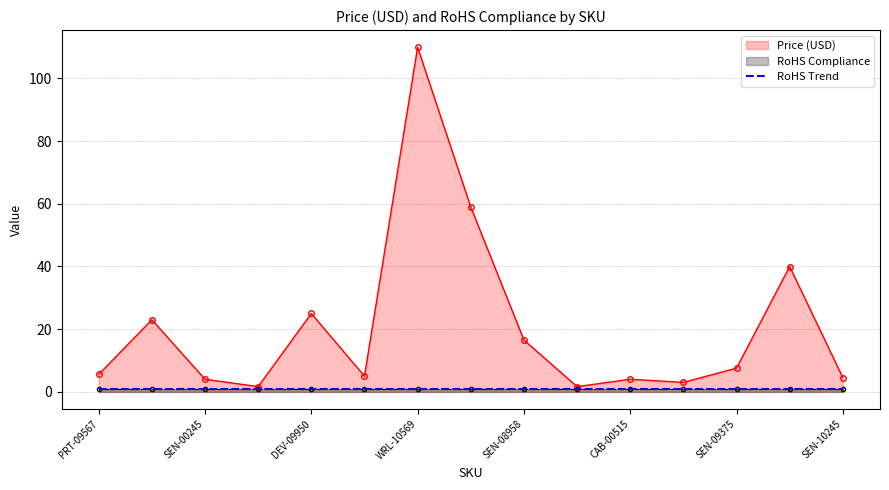

Rank the series by their maximum value, from lowest to highest.

RoHS Compliance, RoHS Trend, Price (USD)